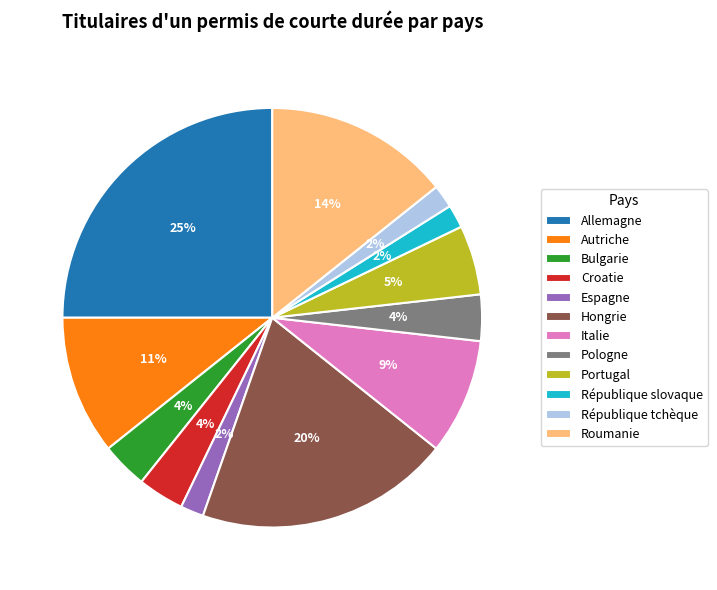

Which category has the biggest portion of the pie?

Allemagne